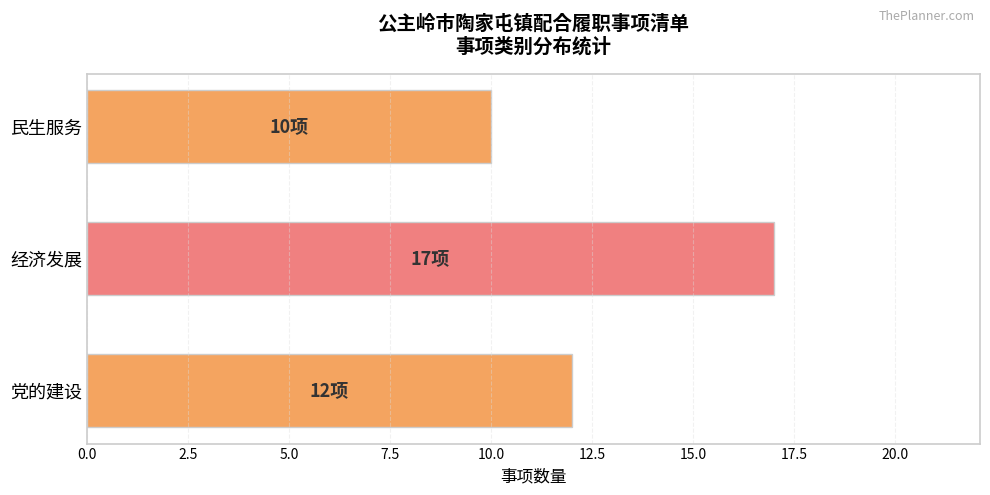

At which category does the chart reach its peak across all series?

经济发展